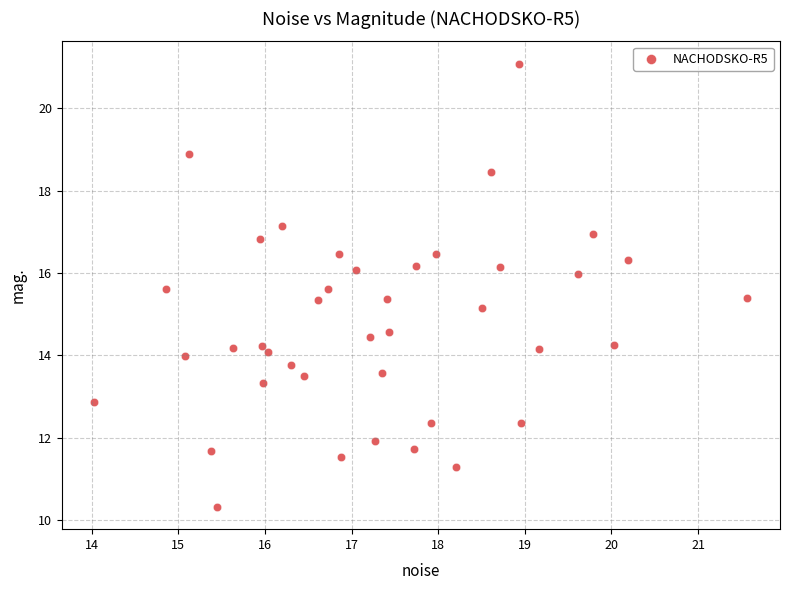

What is the range of X values (max minus min)?

7.5